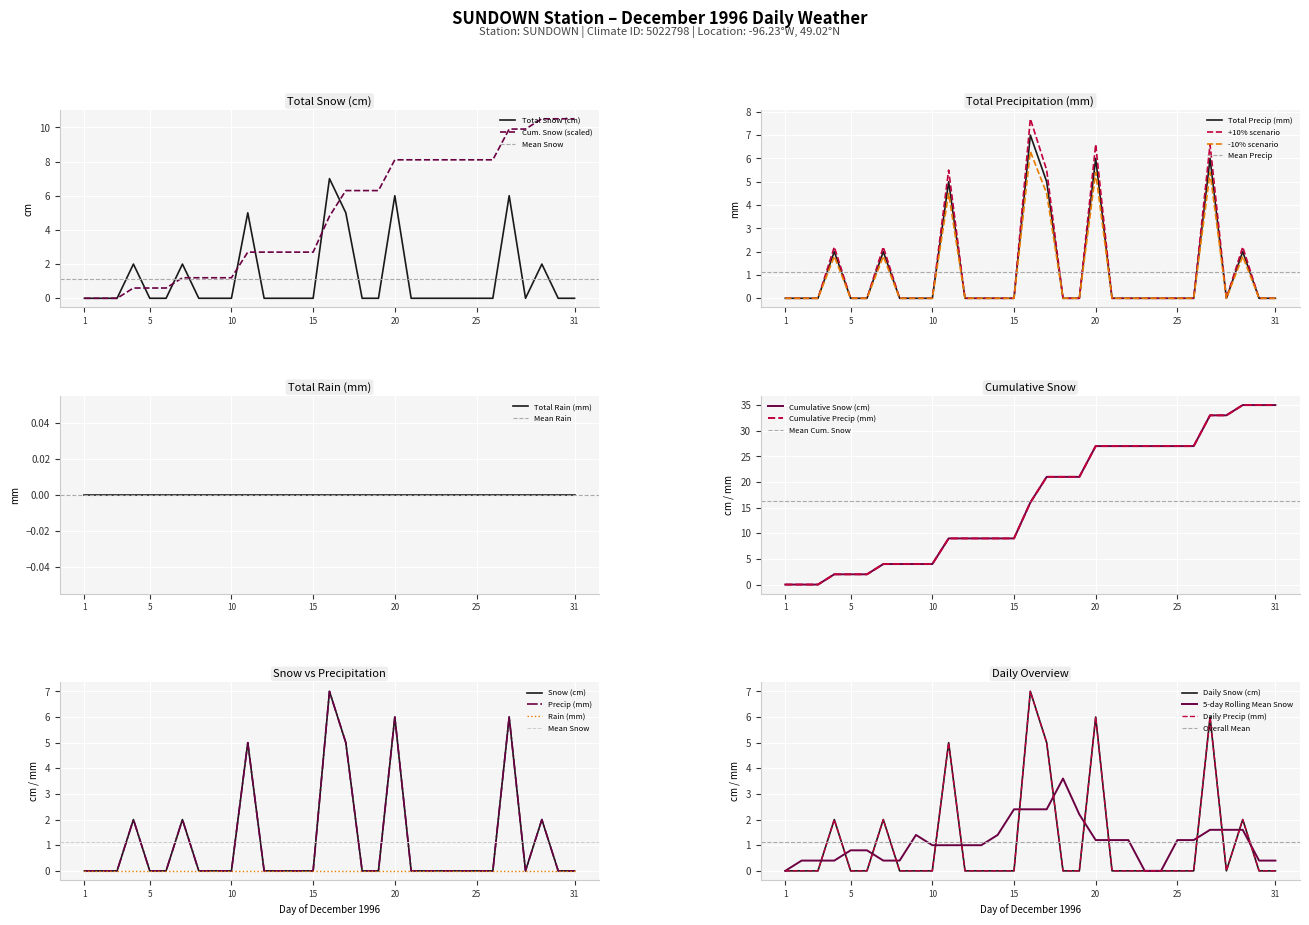

What is the sum of the Total Precip (mm) values at 20 and 21?

6